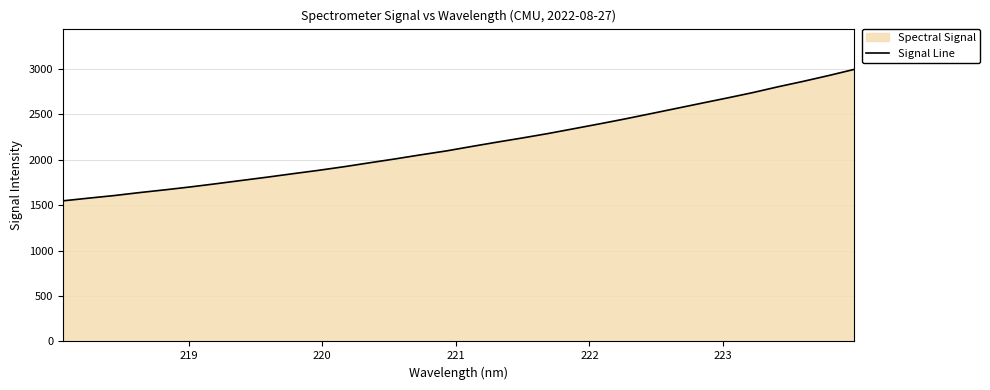

Does the chart have visible grid lines?

Yes